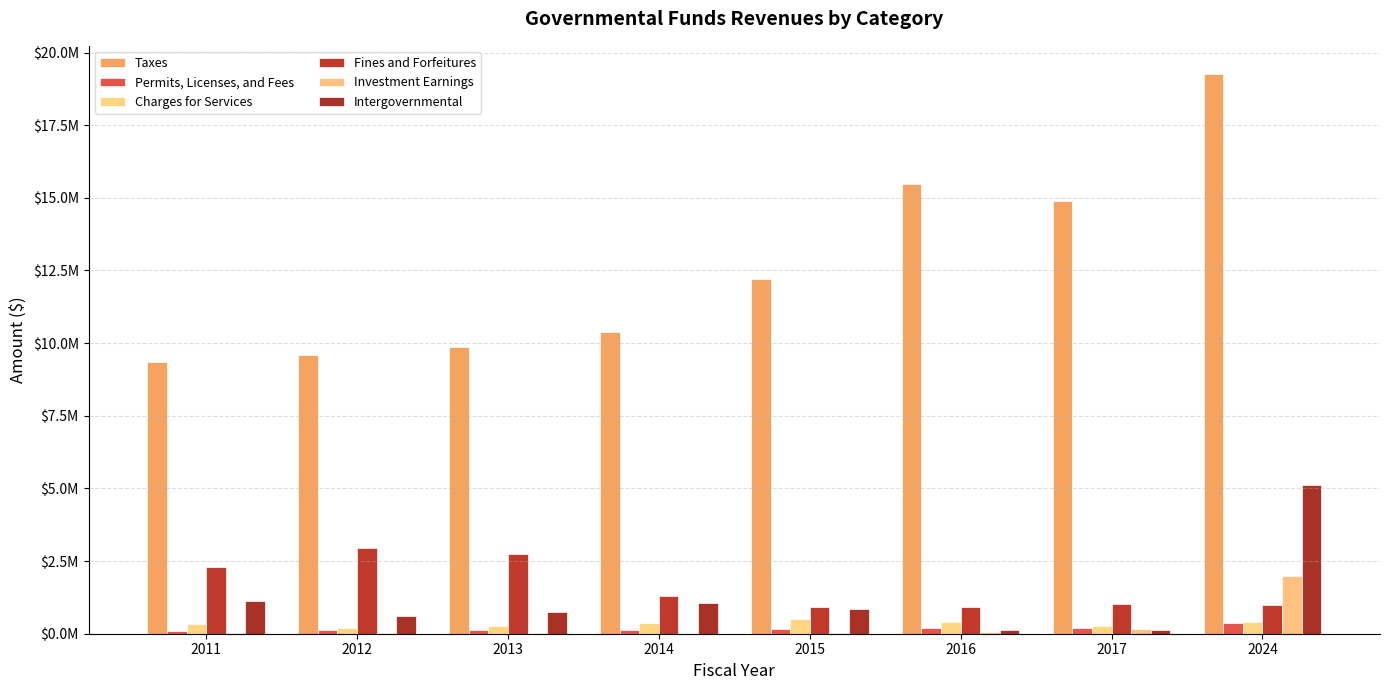

What is the difference between the Investment Earnings values at 2013 and 2024?

1964477